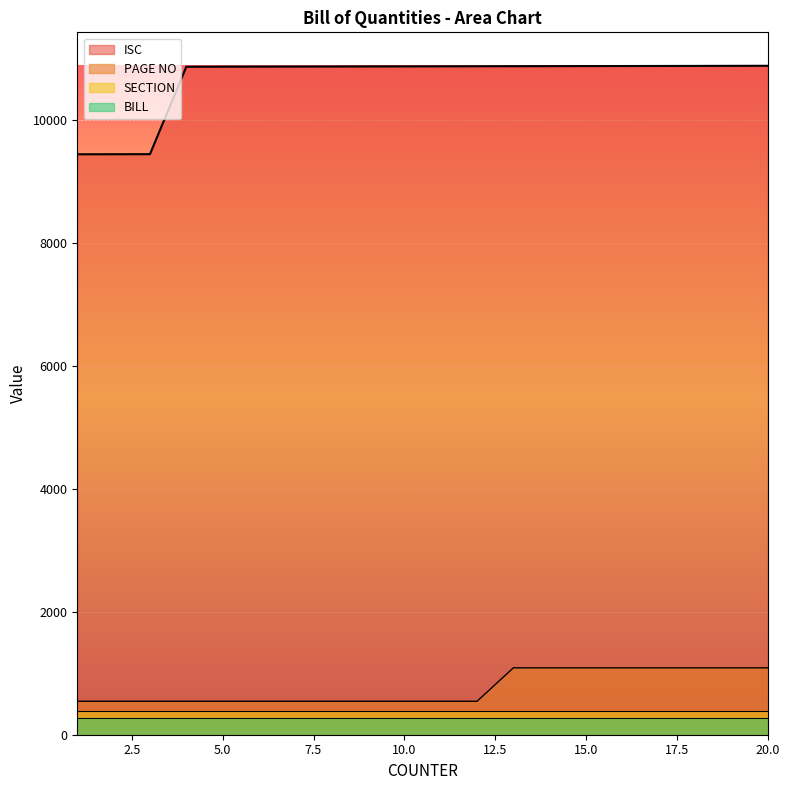

What is the minimum value shown in the chart?

272.1